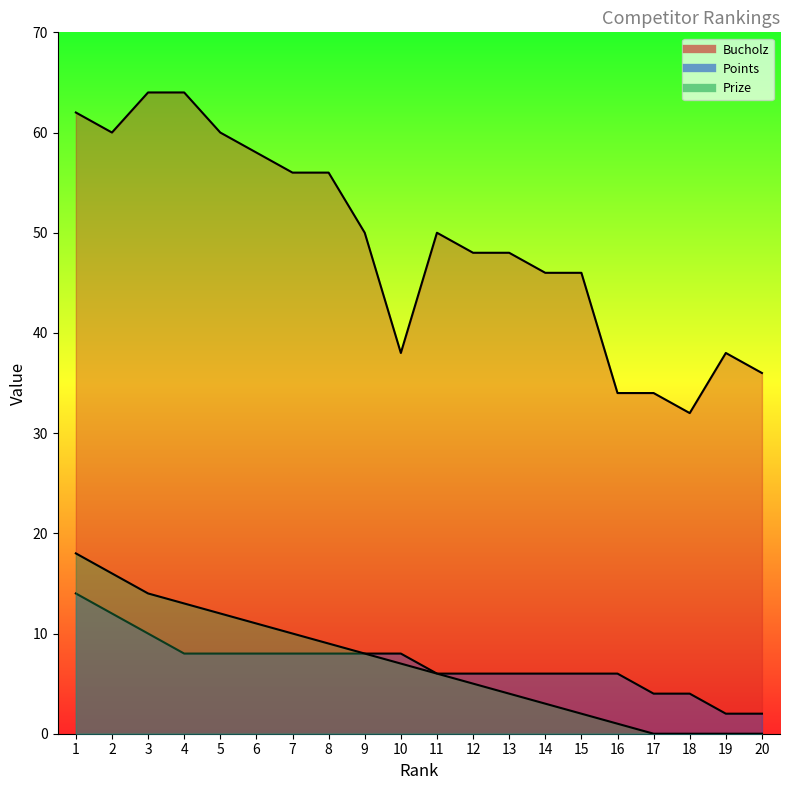

What is the value of the Bucholz point at the 12th from the left?

48